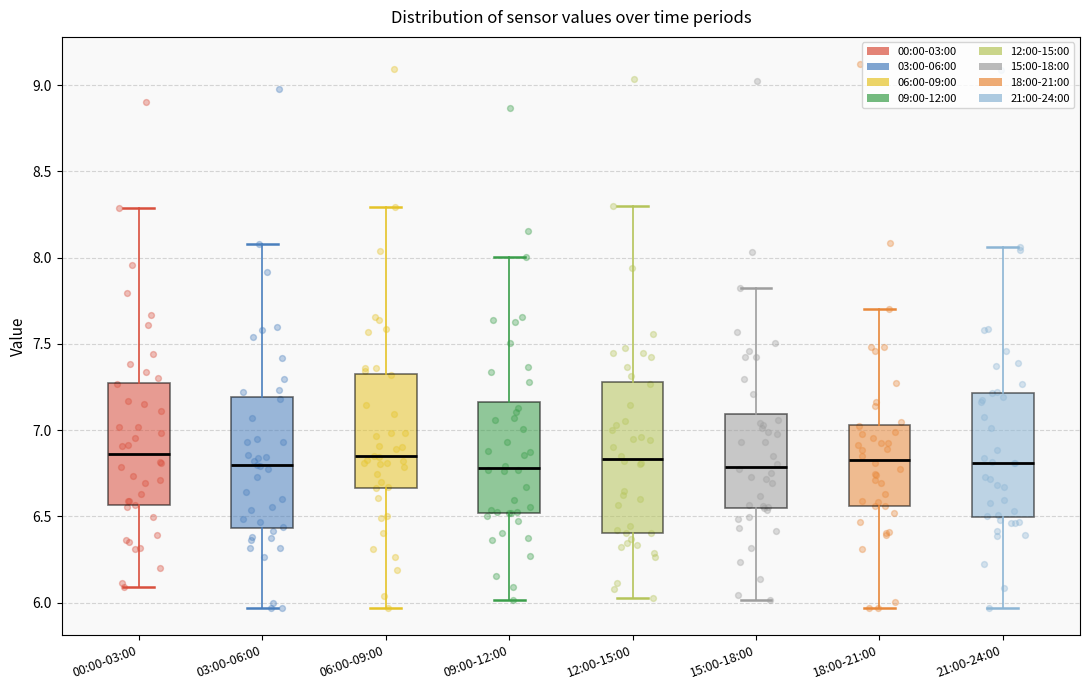

Which box is the tallest, from its lower edge to its upper edge?

12:00-15:00